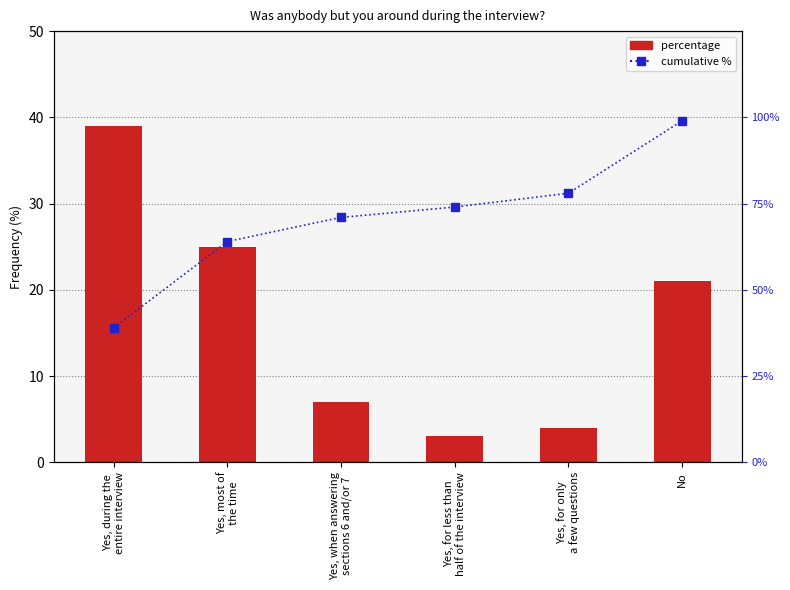

List the labels in order of percentage value, largest first.

Yes, during the
entire interview, Yes, most of
the time, No, Yes, when answering
sections 6 and/or 7, Yes, for only
a few questions, Yes, for less than
half of the interview